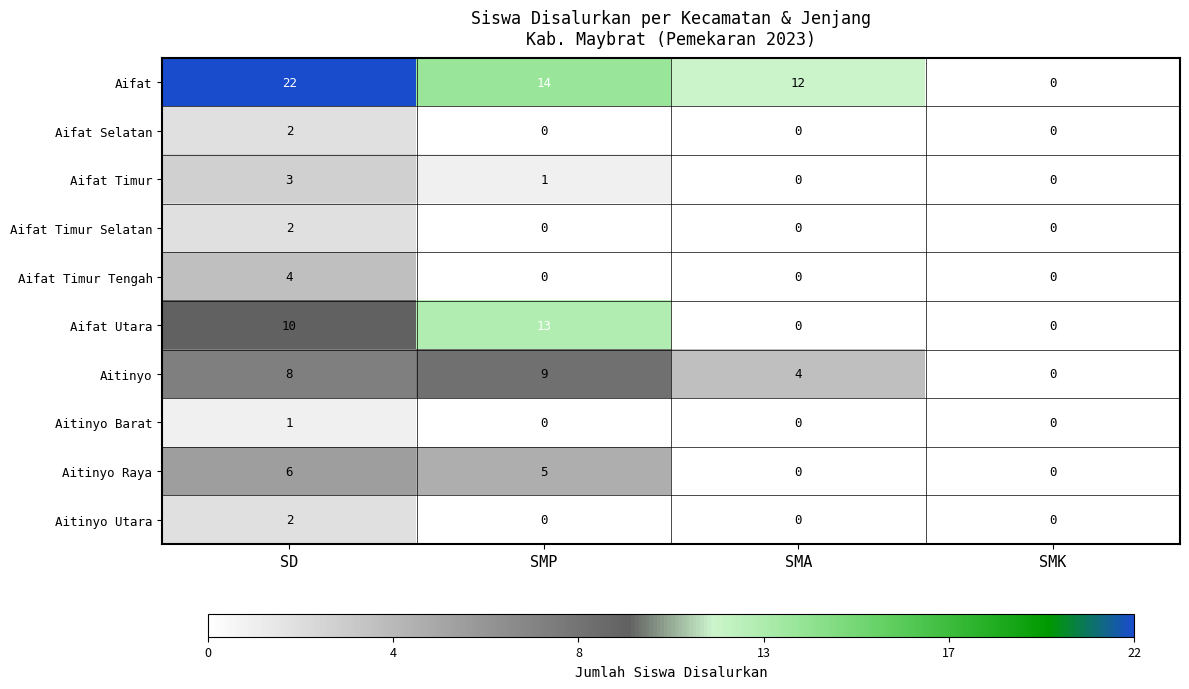

What is the spread (max minus min) of values at SD?

21